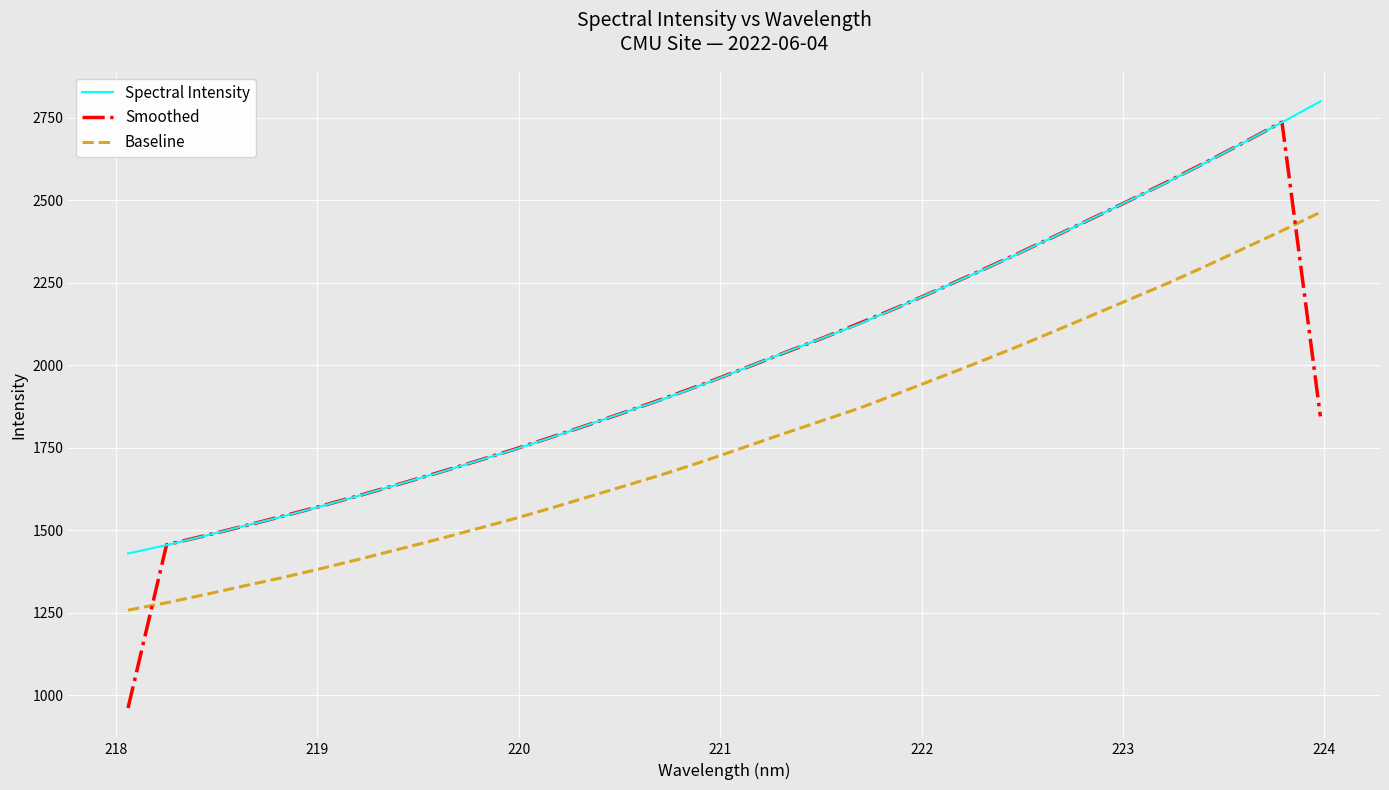

What is the smallest value displayed?

962.0